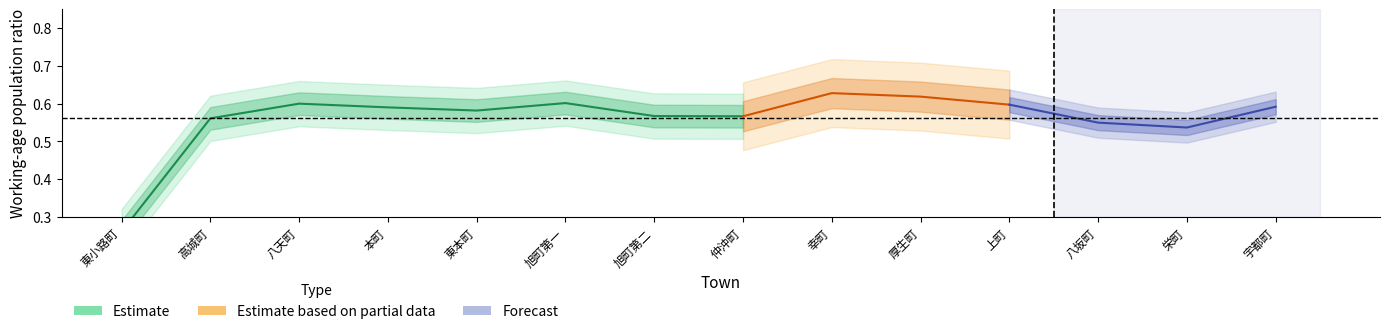

What is the difference between the 生産年齢割合 values at 8 and 11?

0.1